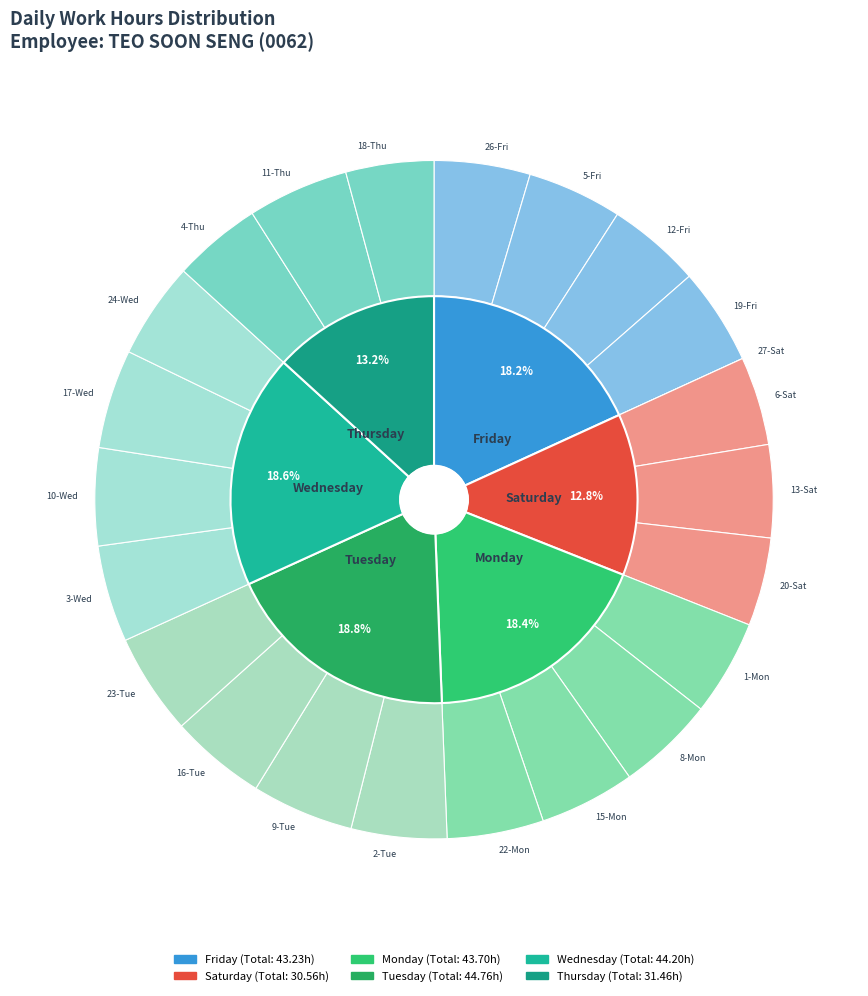

To the nearest percent, what is the combined percentage of 22-Mon and 15-Mon?

9%